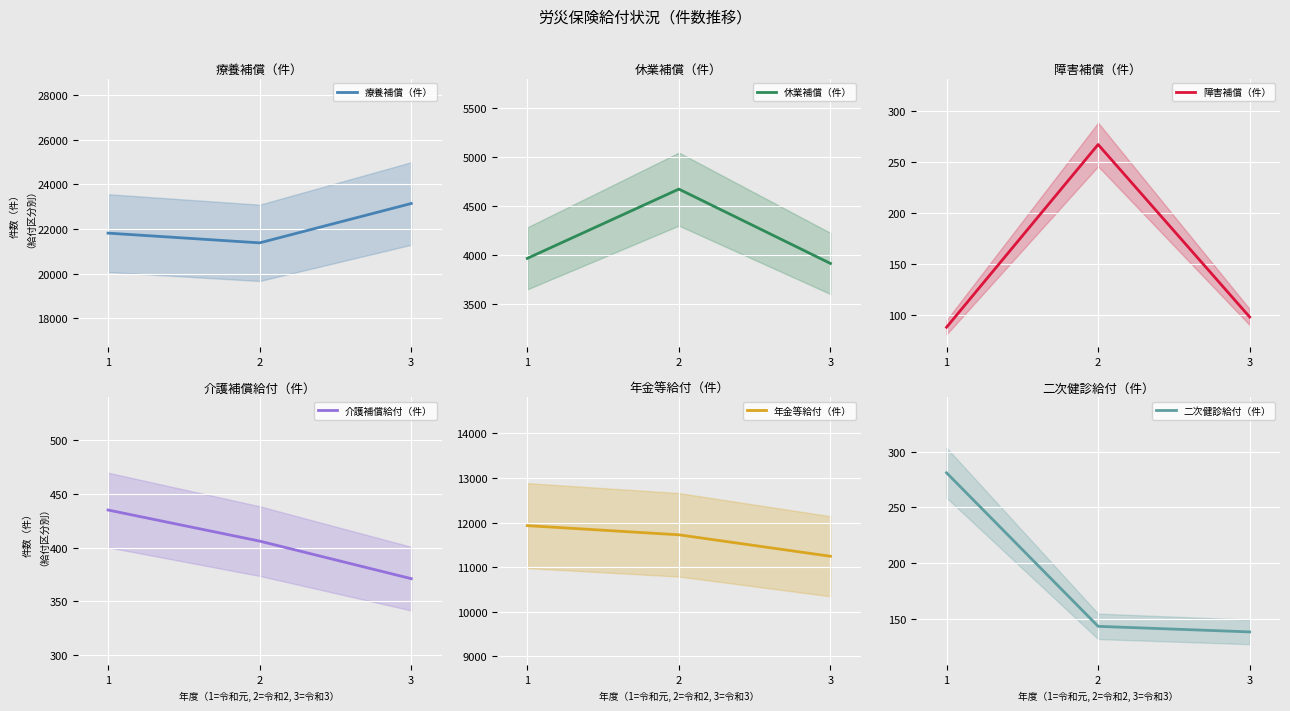

What is the maximum value shown in the chart?

23144